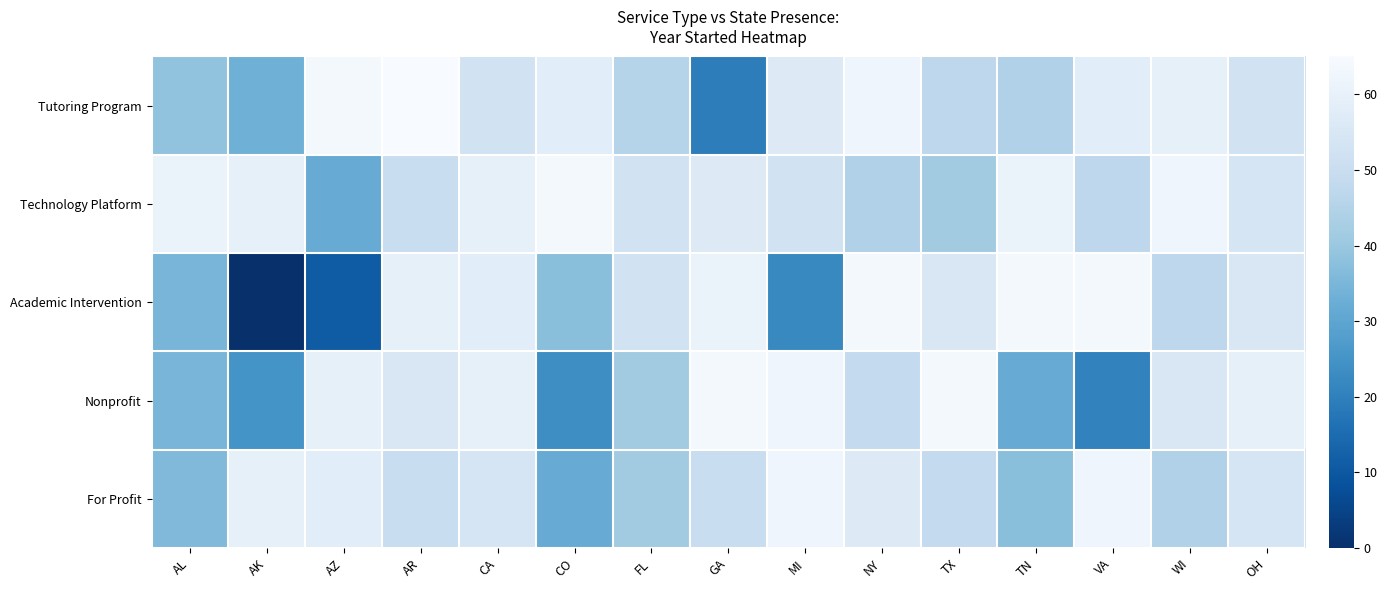

Rank the series by their maximum value, from lowest to highest.

For Profit, Technology Platform, Academic Intervention, Nonprofit, Tutoring Program